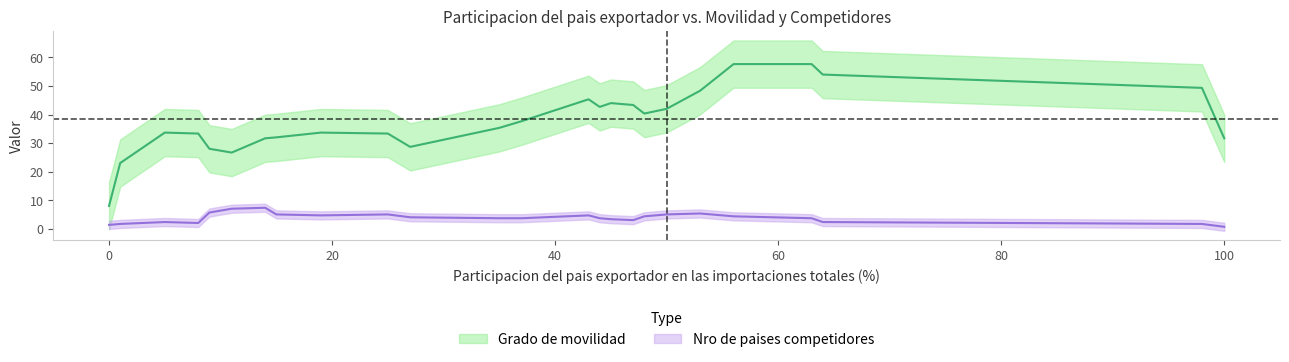

Between 64 and 27, which is larger?

64